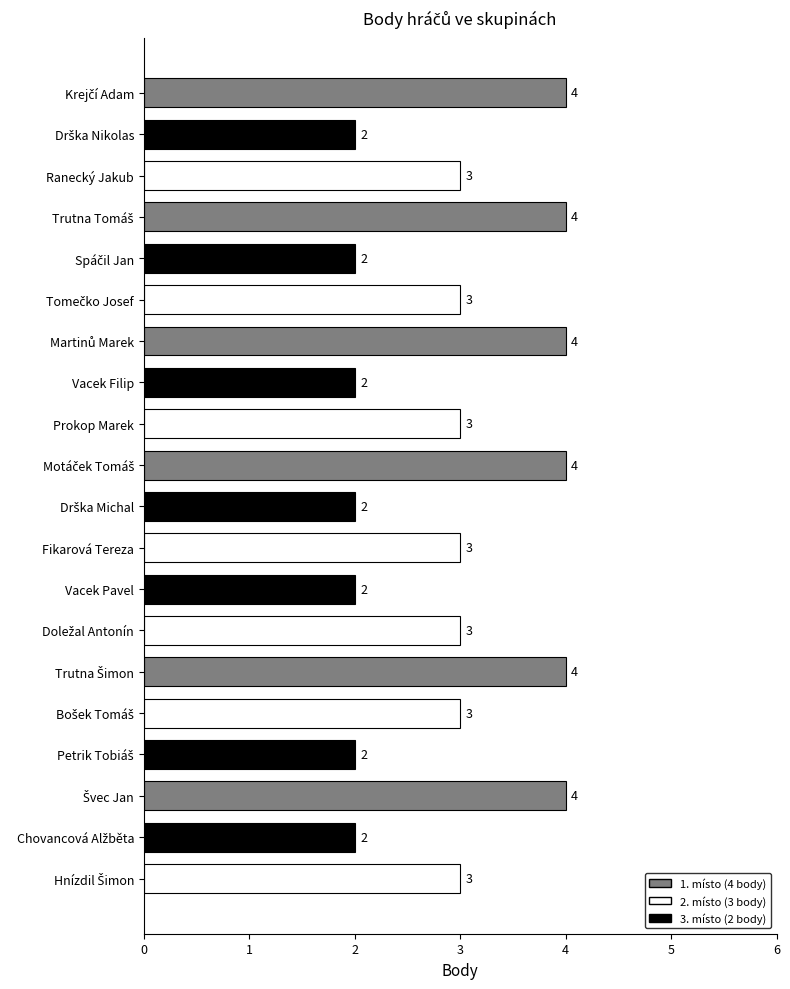

How many data points does each series have?

20